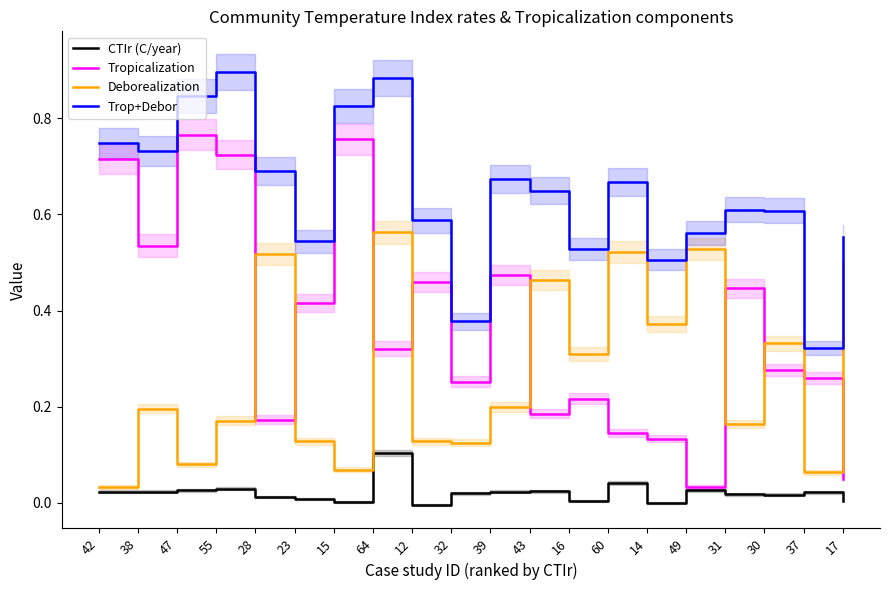

What is the maximum value for Deborealization?

0.6